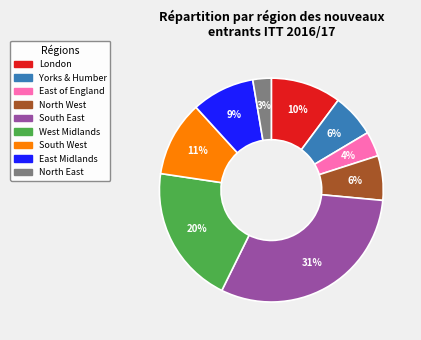

To the nearest percent, what is the average slice percentage?

11%